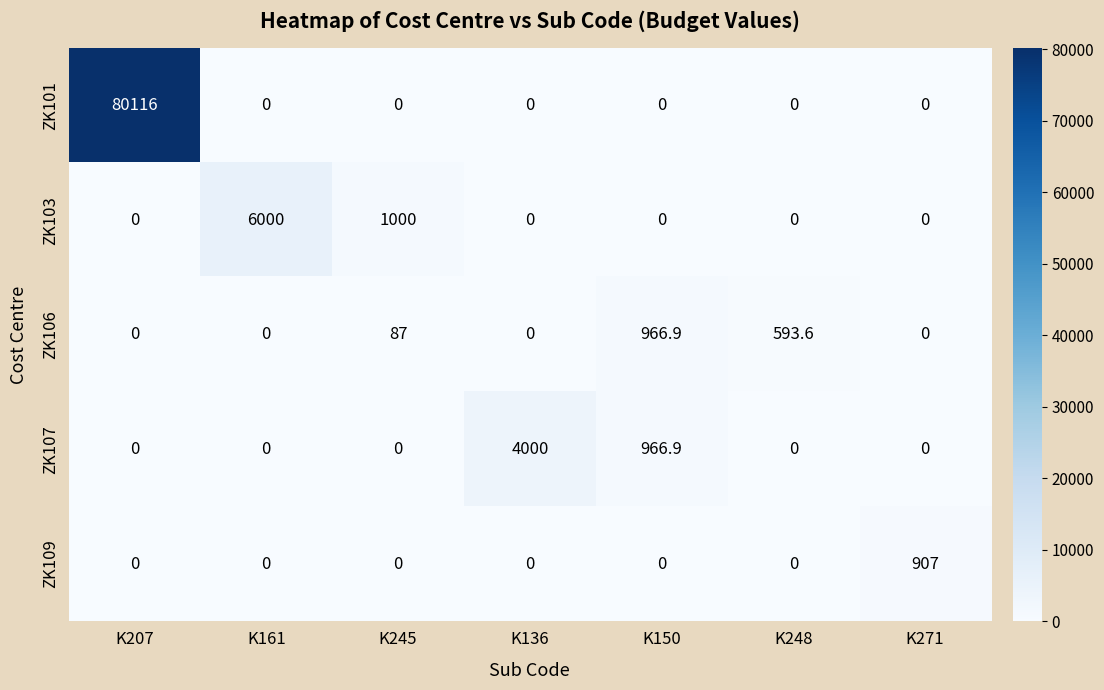

Which series has the largest range (max minus min)?

ZK101